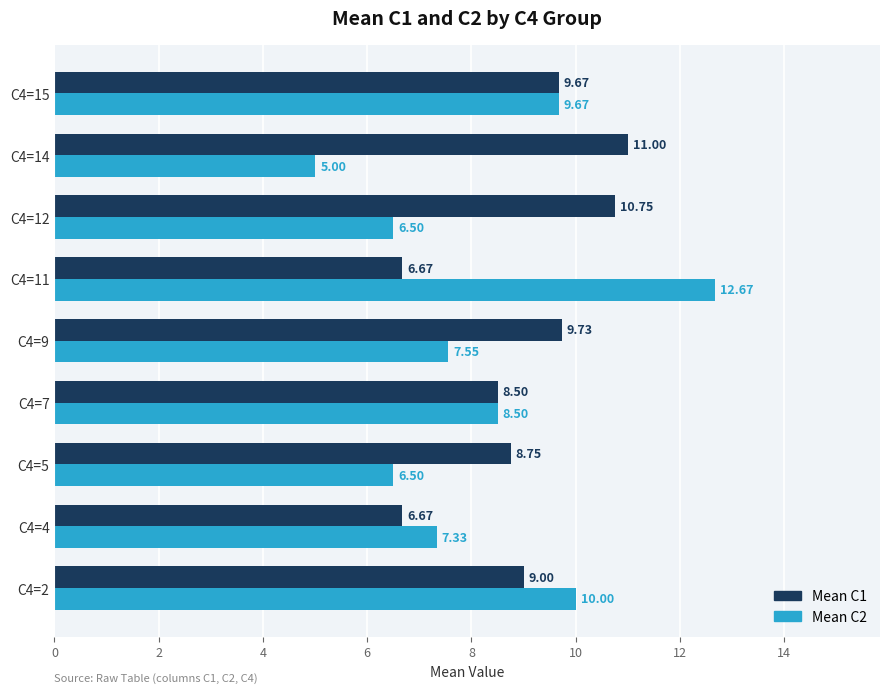

What is the difference between the Mean C2 values at C4=2 and C4=14?

5.0